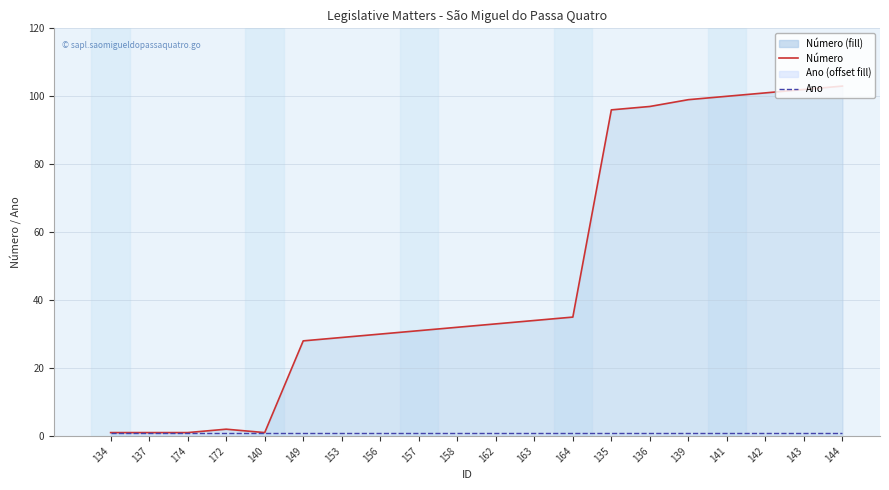

What is the change in value from 174 to 164?

+34